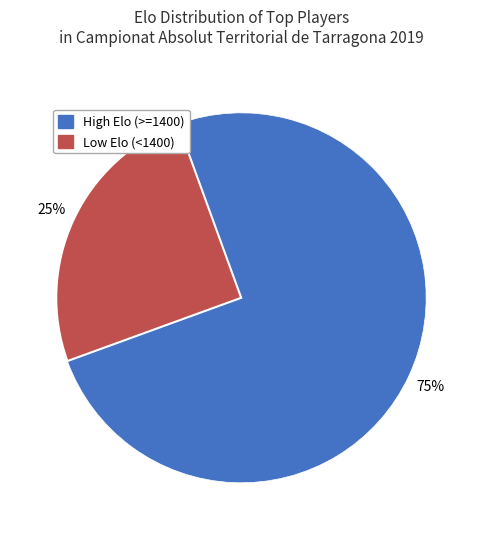

Is there a majority slice in this chart?

Yes